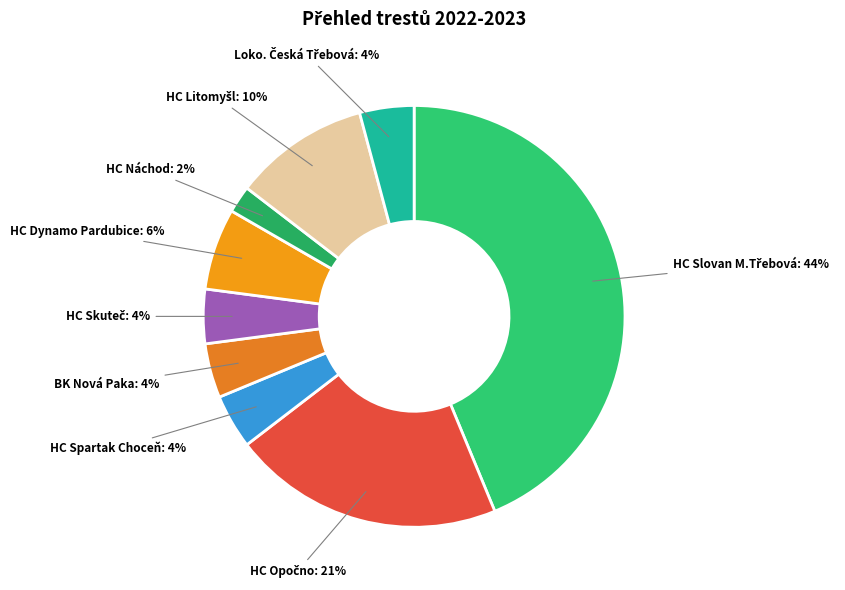

Does any single category account for the majority?

No